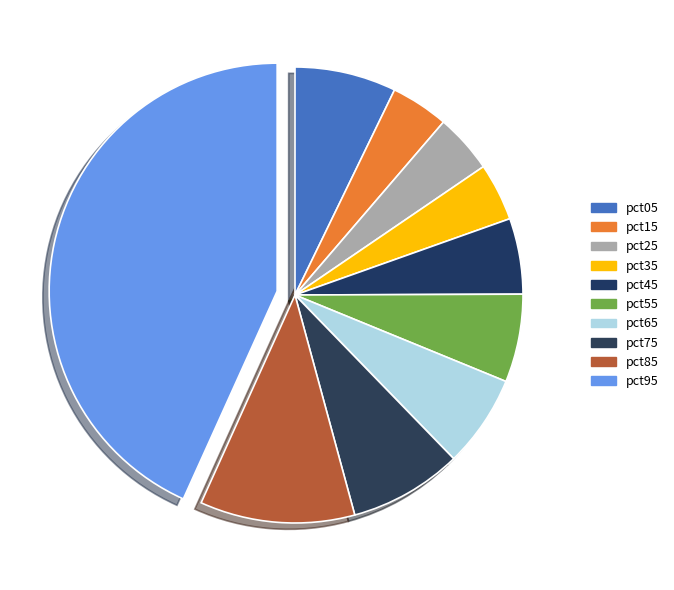

The pct15 slice represents 4% of the pie. True or false?

True